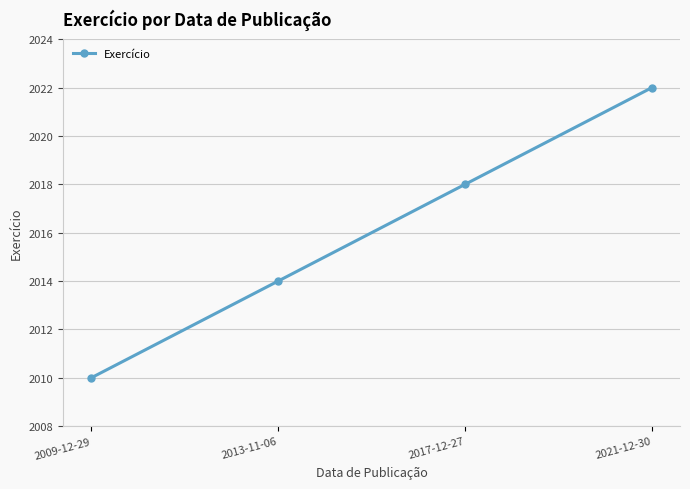

Is it true that the value at 2017-12-27 is 3381?

False